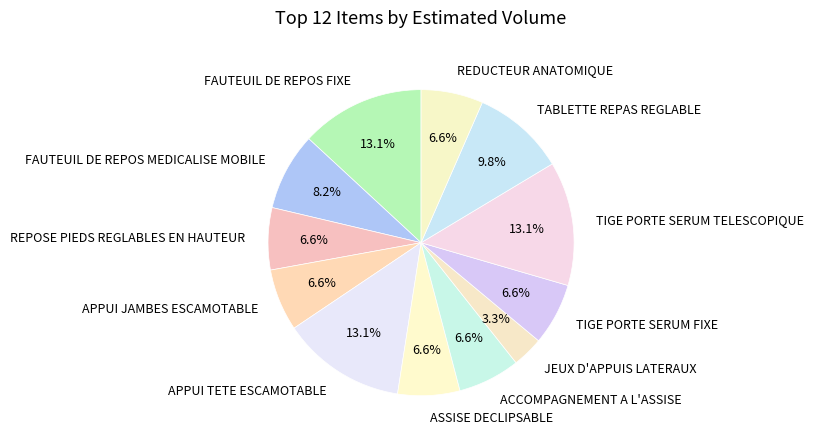

Combined, do APPUI TETE ESCAMOTABLE and FAUTEUIL DE REPOS FIXE account for over 50%?

No